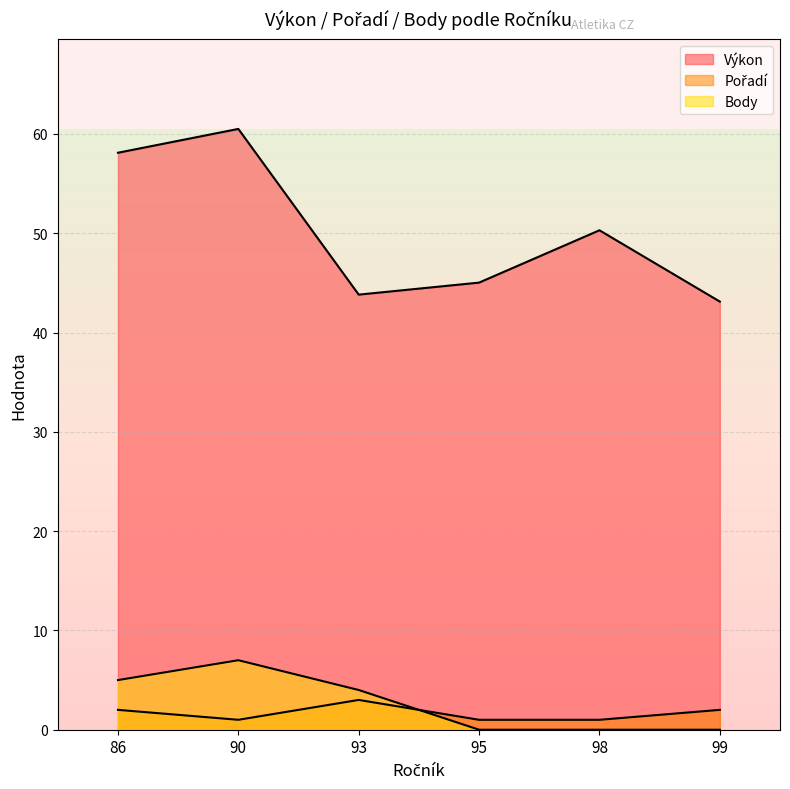

At which label is Pořadí closest to 2?

99